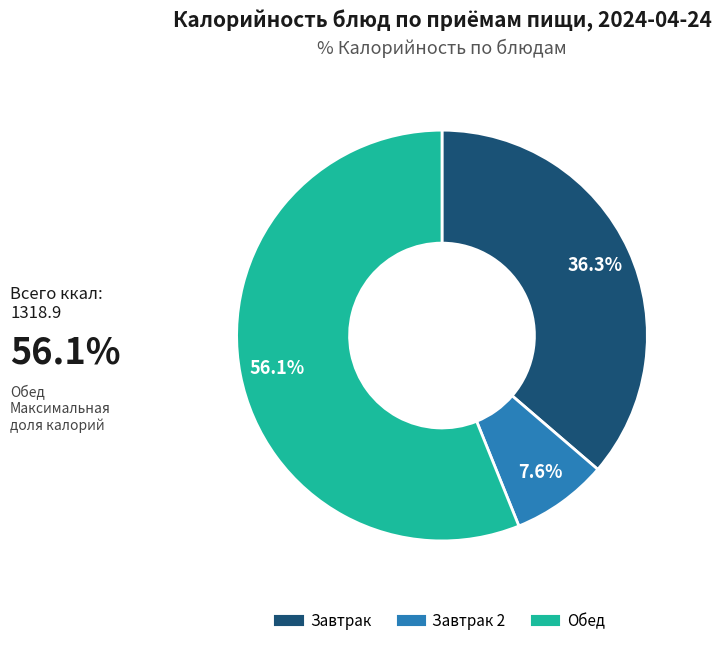

Is there a majority slice in this chart?

Yes